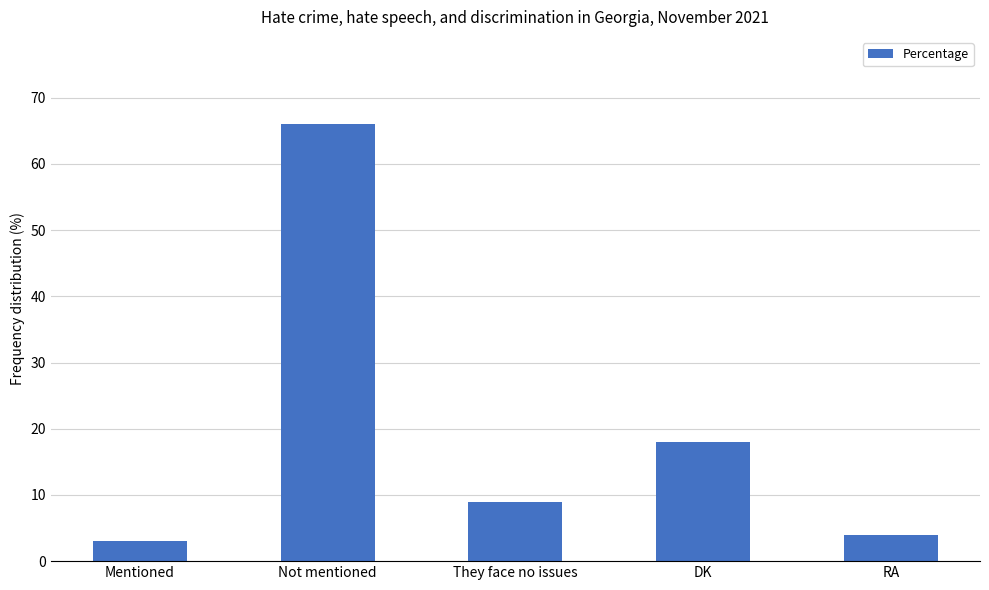

True or false: the data shows 3 at Mentioned.

True